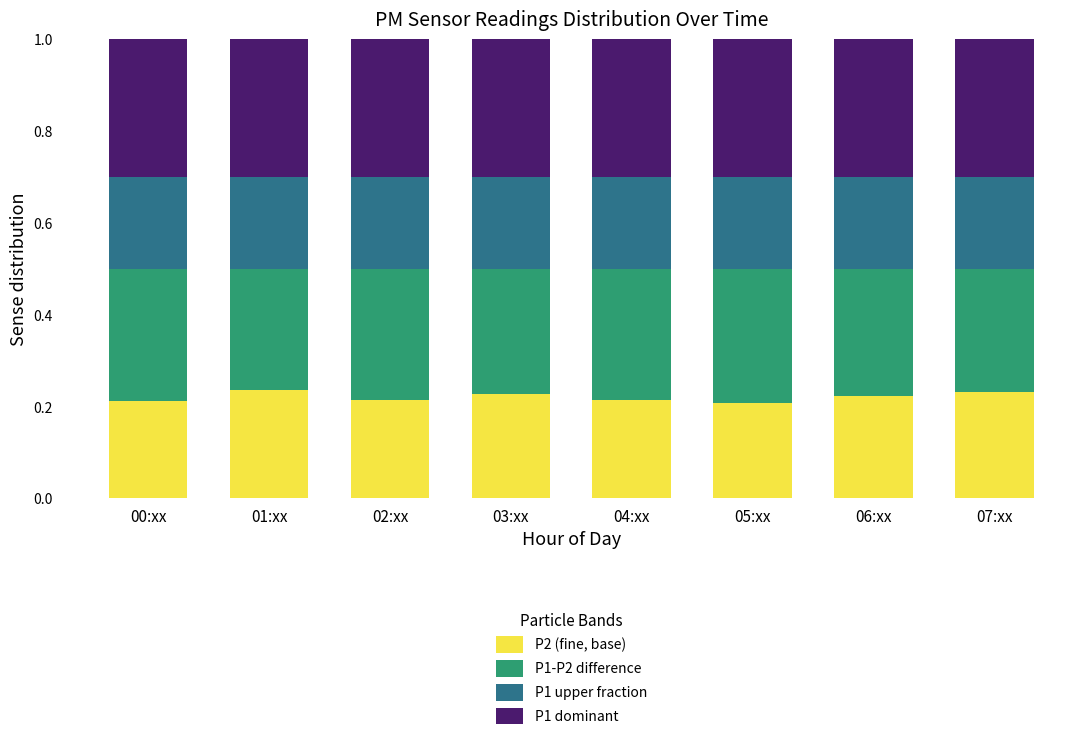

What is the total value across all series at 02:xx?

1.0